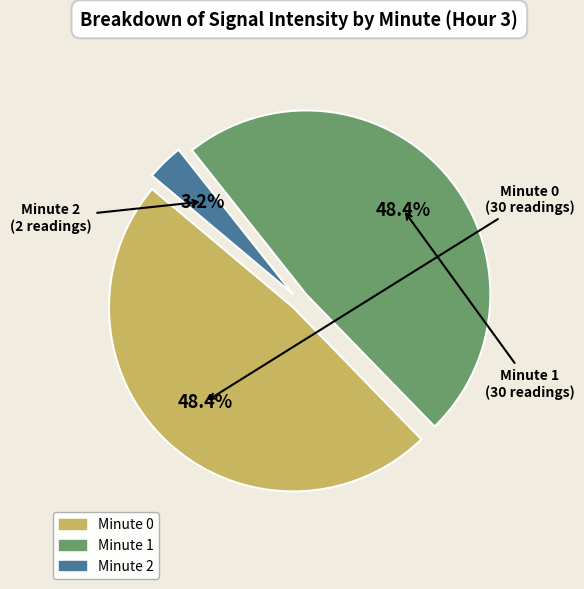

Is there a majority slice in this chart?

No